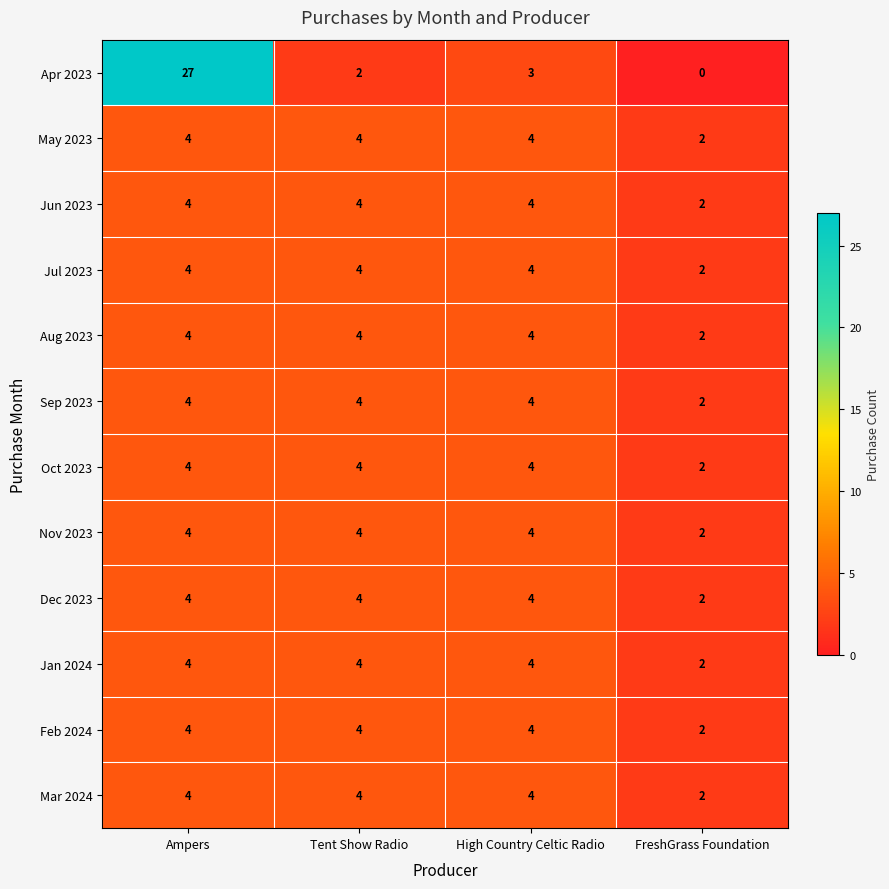

What is the average value of the May 2023 series?

4